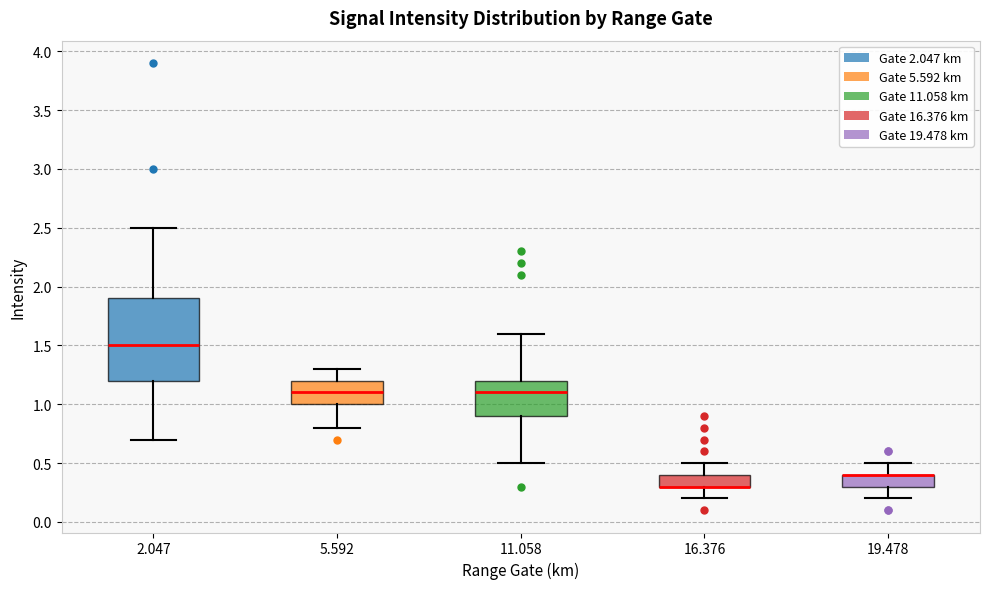

Reading left to right, transcribe this box plot: for each box, give where its median line is, the range the box spans, and where its two whiskers end, as read against the y-axis. The values are not printed on the chart, so give them approximately, as read against the axis.

2.047: median 1.5, box 1.2 to 1.9, whiskers 0.7 to 2.5
5.592: median 1.1, box 1.0 to 1.2, whiskers 0.8 to 1.3
11.058: median 1.1, box 0.9 to 1.2, whiskers 0.5 to 1.6
16.376: median 0.3 (drawn on the box's lower edge), box 0.3 to 0.4, whiskers 0.2 to 0.5
19.478: median 0.4 (drawn on the box's upper edge), box 0.3 to 0.4, whiskers 0.2 to 0.5